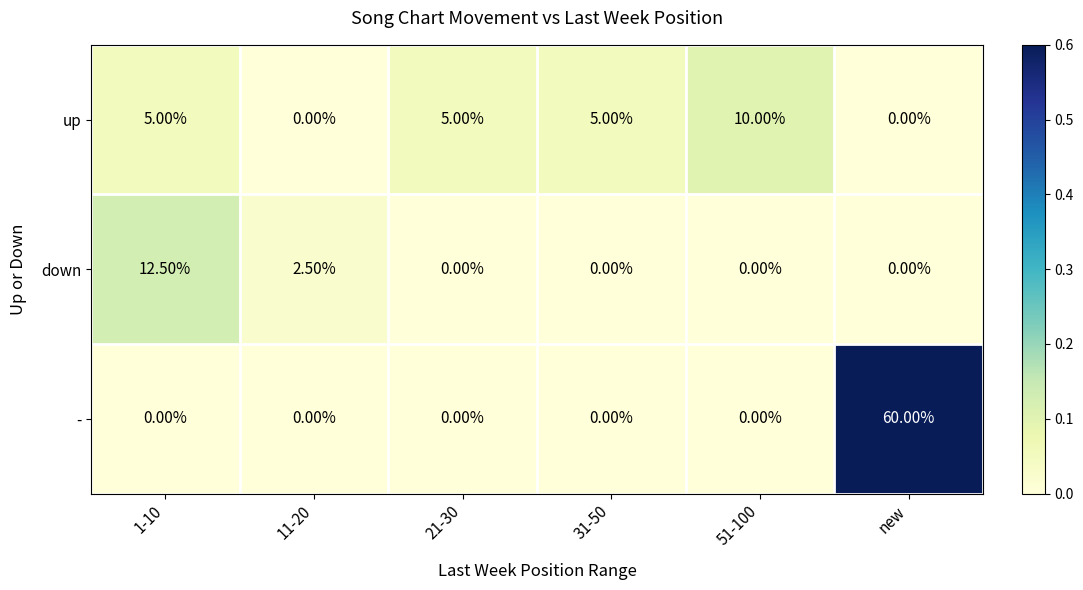

List the series in order of their overall mean, lowest first.

down, up, -